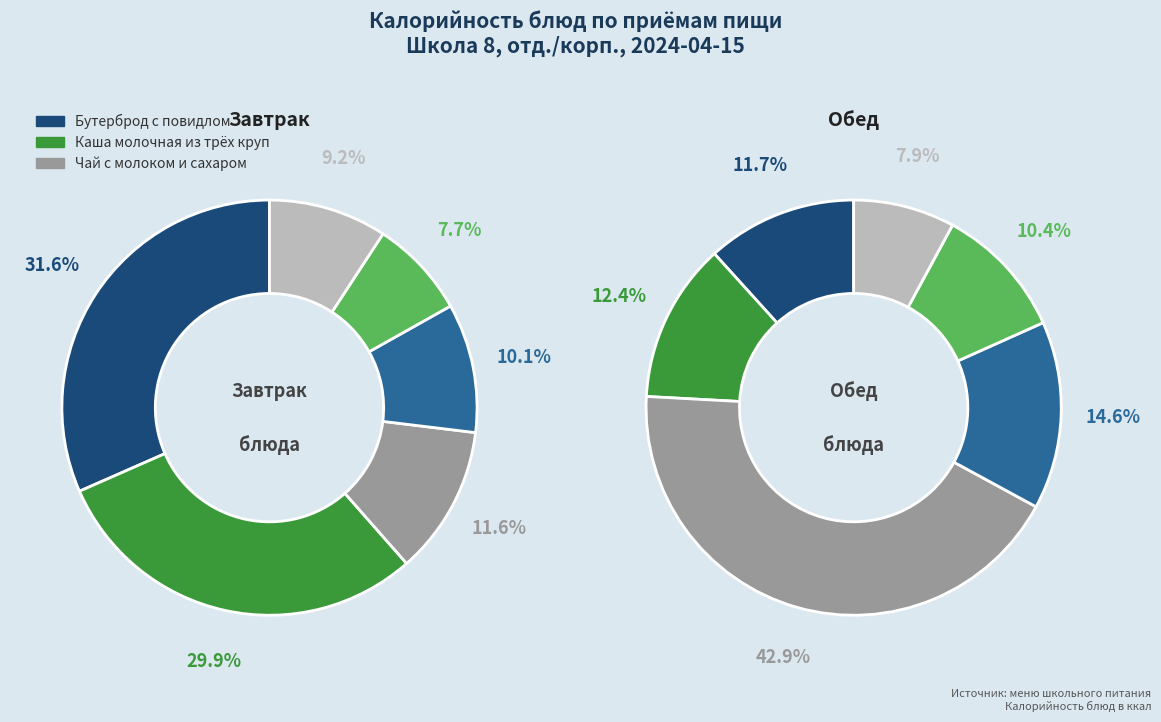

What is the difference between the highest and lowest values at 2?

211.6